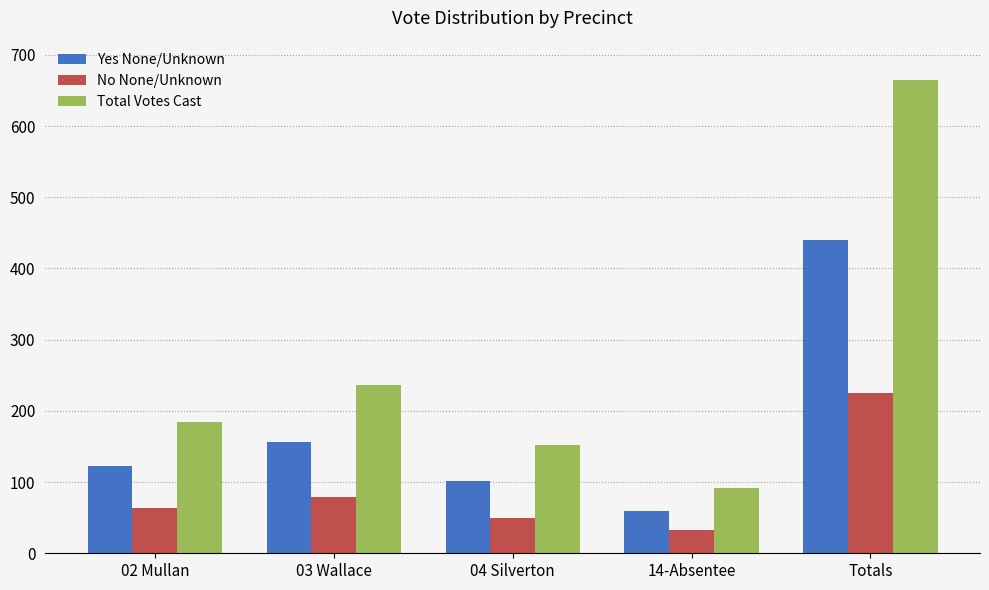

Reading left to right, list all the values displayed in this chart.

Yes None/Unknown: 02 Mullan=122	03 Wallace=157	04 Silverton=102	14-Absentee=59	Totals=440
No None/Unknown: 02 Mullan=63	03 Wallace=79	04 Silverton=50	14-Absentee=33	Totals=225
Total Votes Cast: 02 Mullan=185	03 Wallace=236	04 Silverton=152	14-Absentee=92	Totals=665